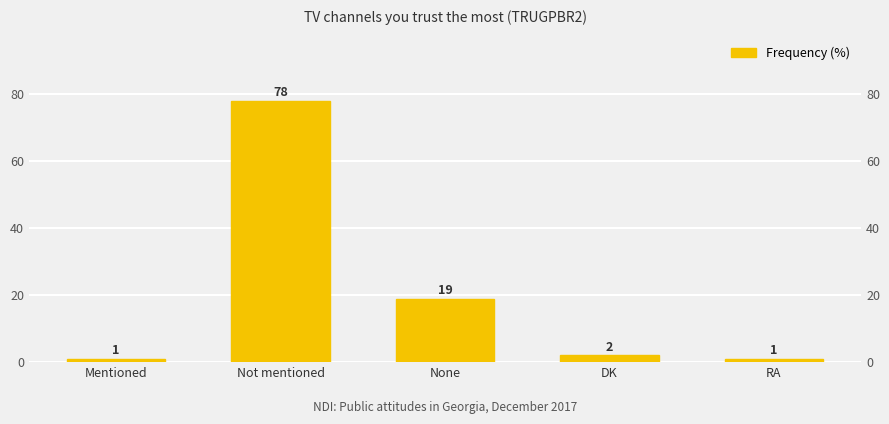

What is the minimum value shown in the chart?

1